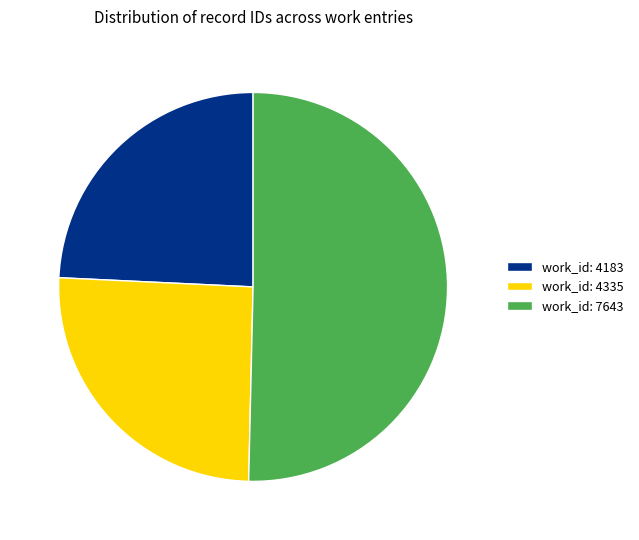

Does work_id: 4183 represent more than half of the total?

No